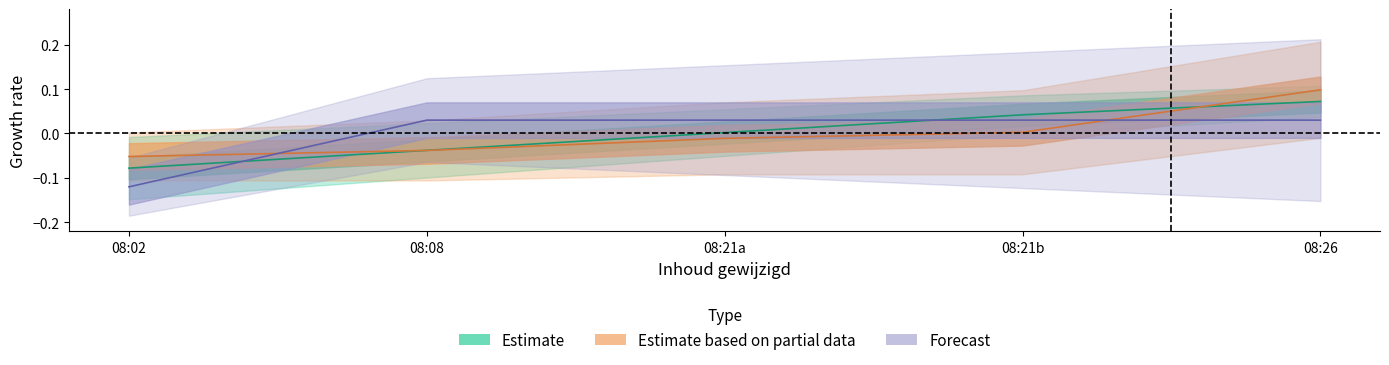

How many values in Forecast are below zero?

1